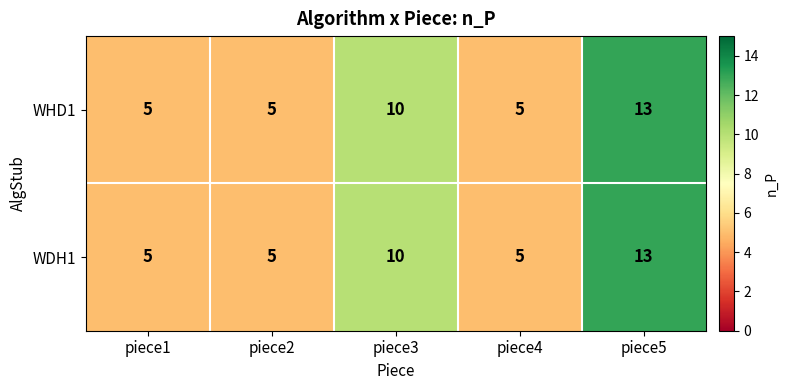

True or false: WHD1 has a value of 1 at piece4.

False